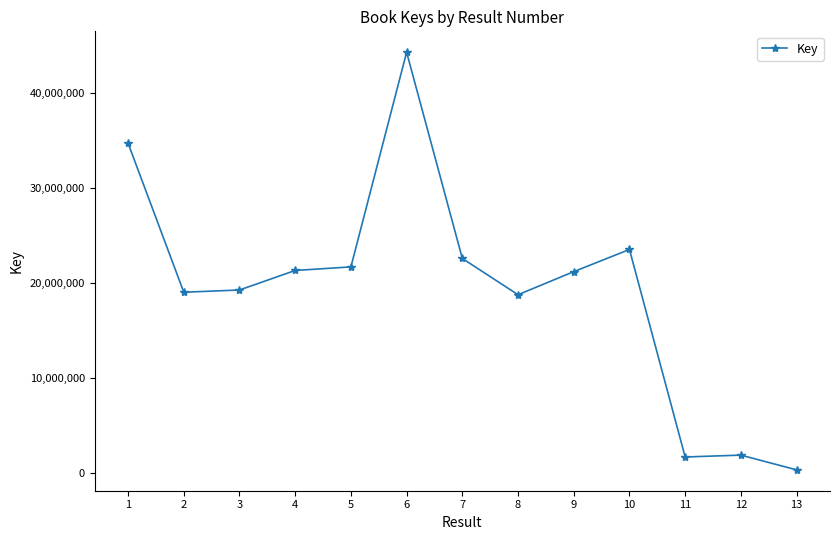

Is it true that the value at 13 is 328314?

True